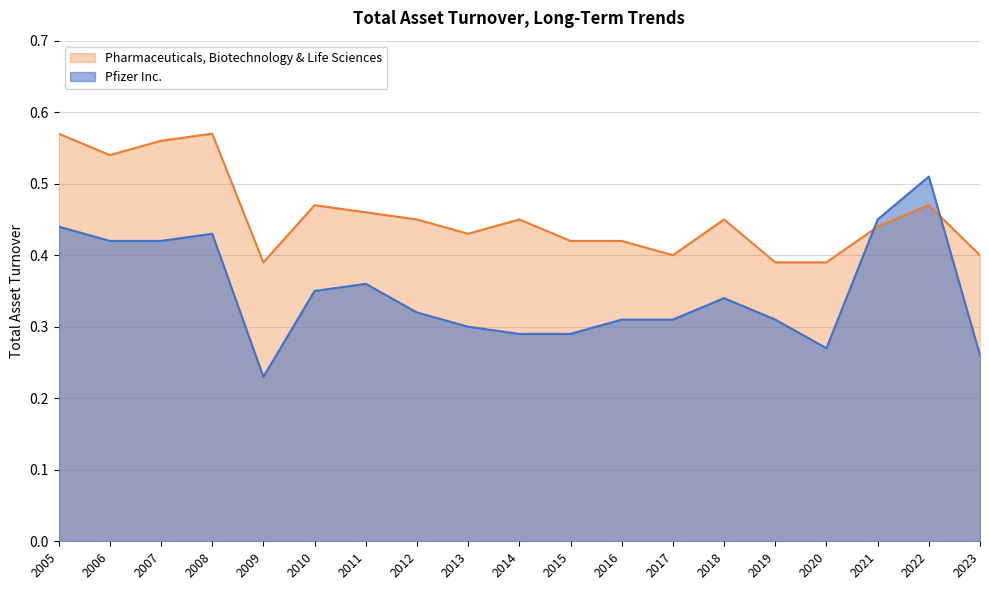

What is the difference between the Pfizer Inc. values at 2007 and 2019?

0.1